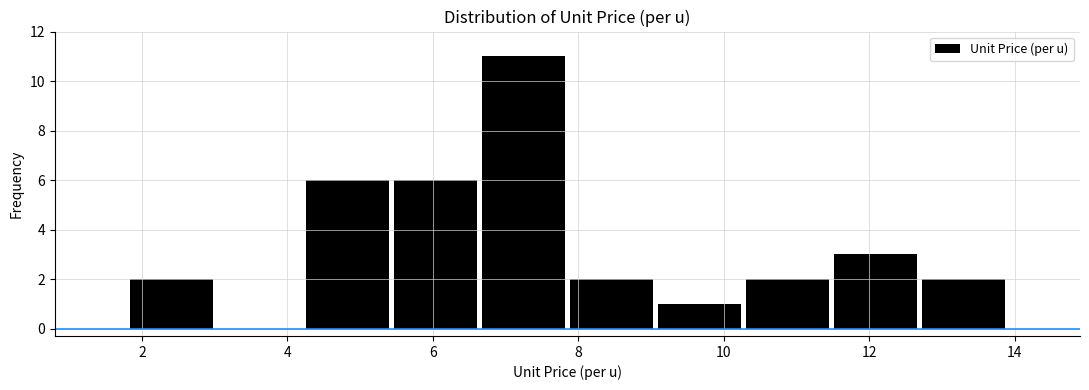

What is the height of the bar covering 4.2 to 5.4 on the x-axis? Neither the bar edges nor the heights are printed on the chart, so give them approximately, as read against the axes.

6